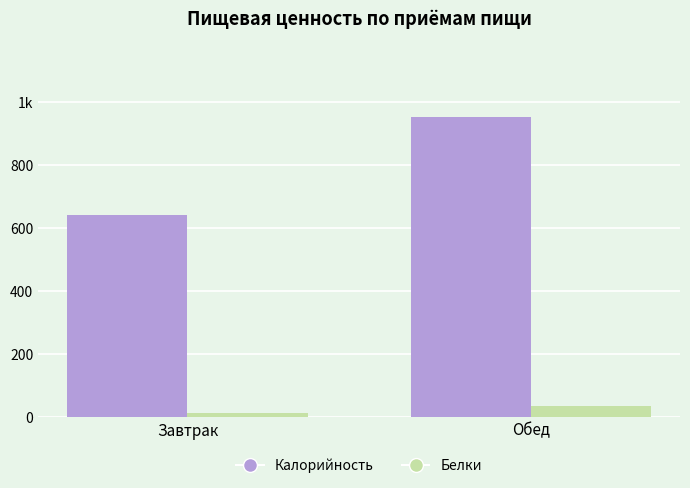

Does the chart contain stacked bars?

No